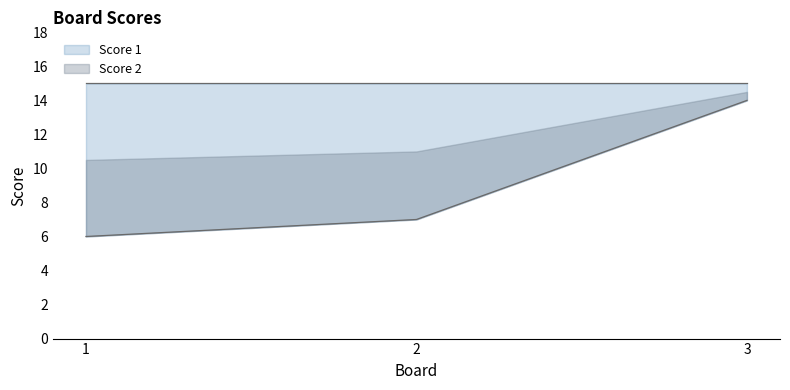

Between 3 and 2, which is larger?

3